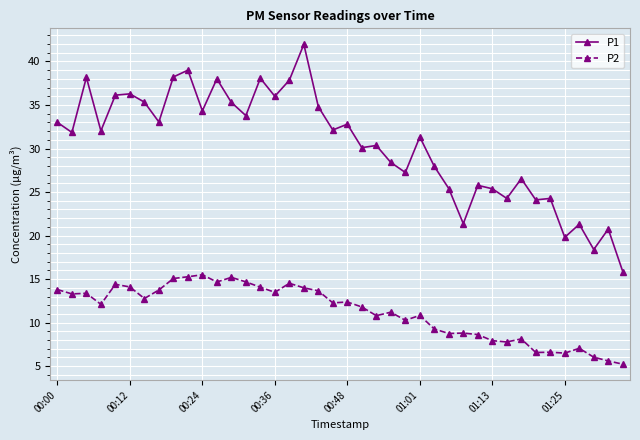

Which series has the largest total across all categories?

P1